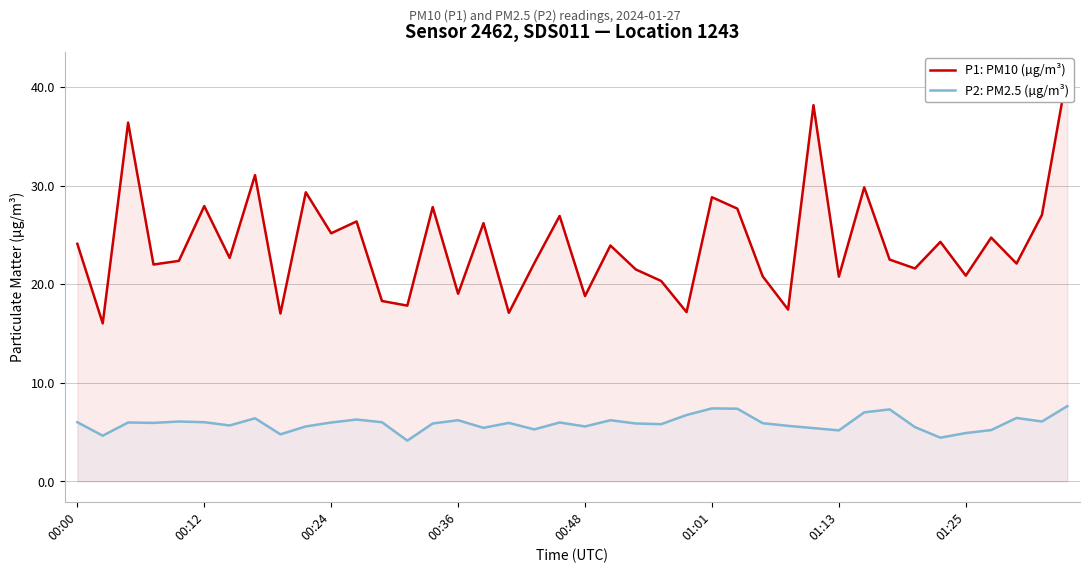

Is it true that P2: PM2.5 (µg/m³) equals 3.4 at 00:00?

False